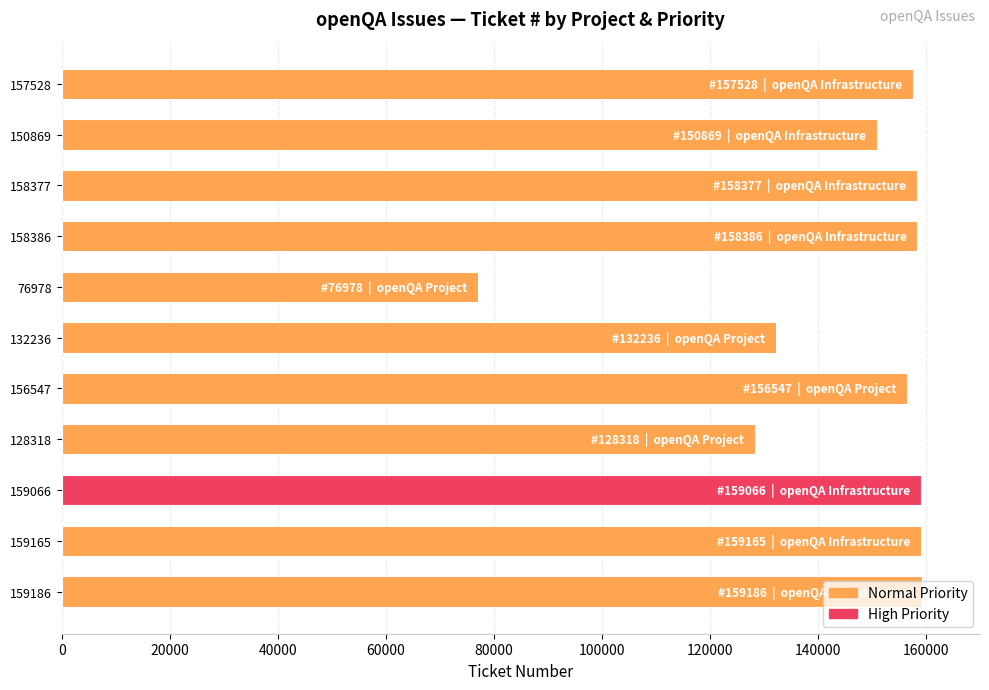

What is the sum of all values?

1596656